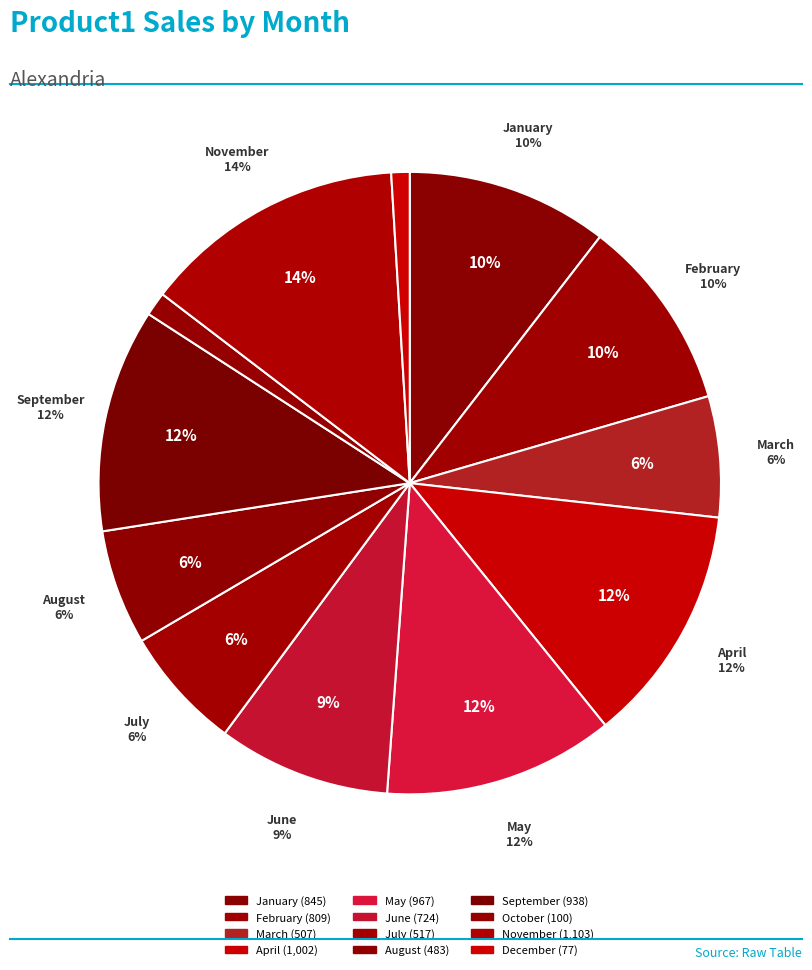

To the nearest percent, what is the combined percentage of January and August?

16%